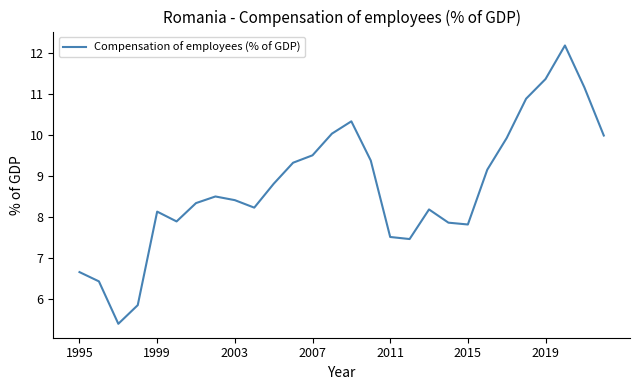

How many lines are shown in the chart?

1